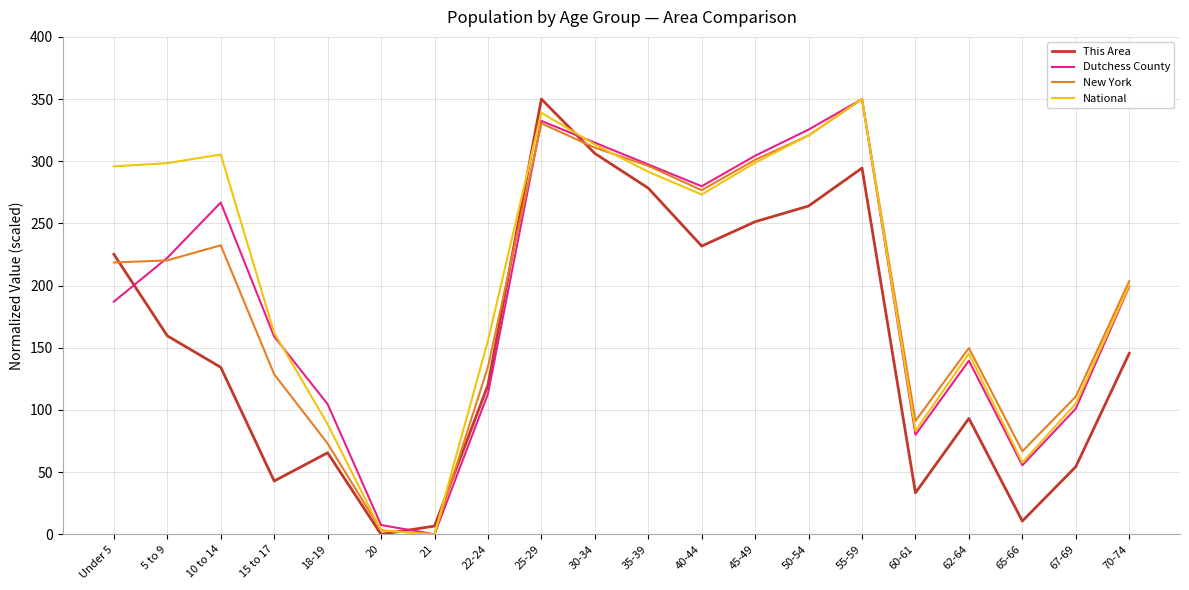

At how many categories does at least one series exceed 133?

14